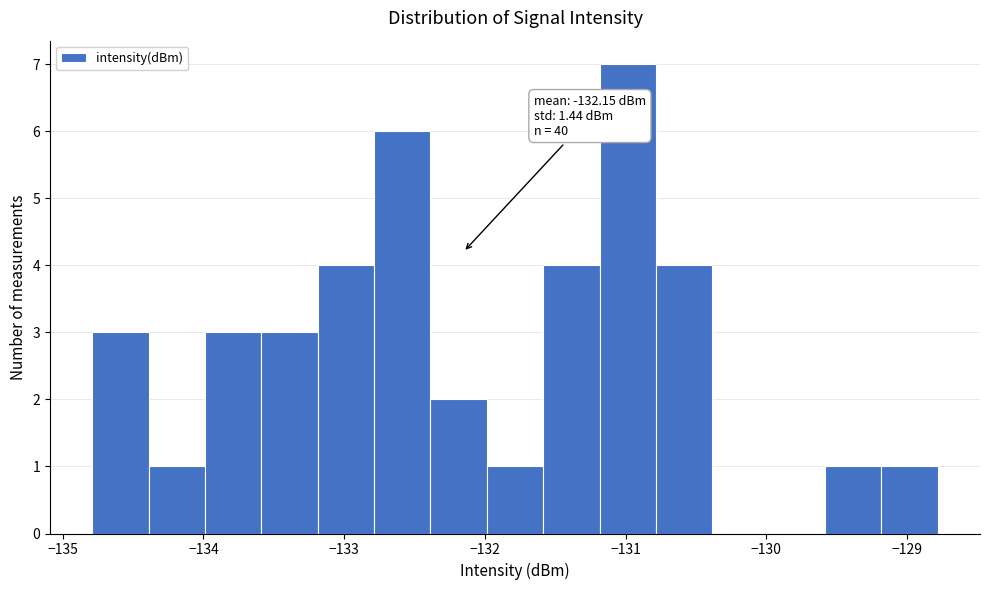

Which range on the x-axis has the tallest bar?

-131.2 to -130.8